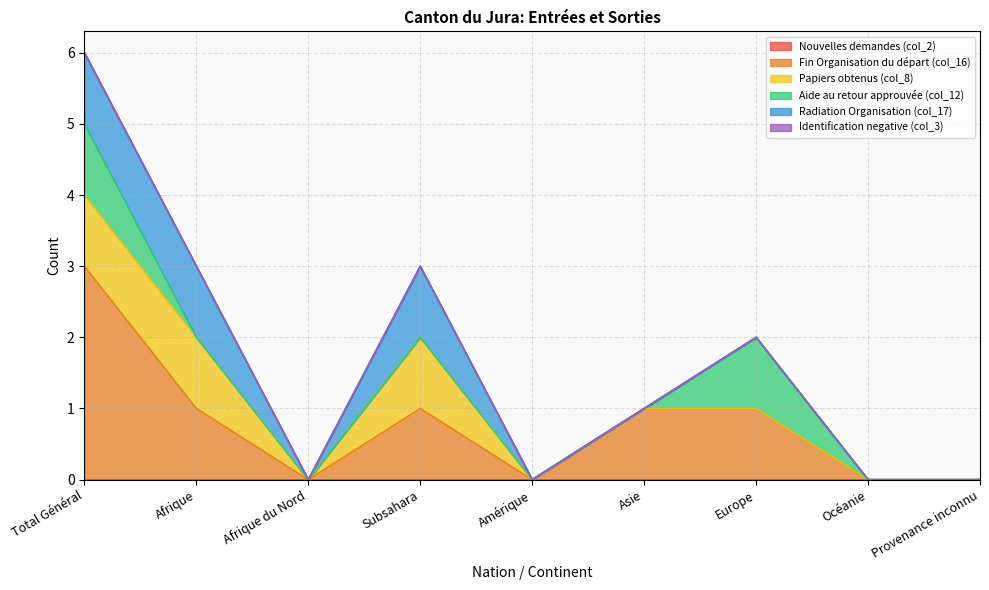

At how many categories does at least one series exceed 2?

1